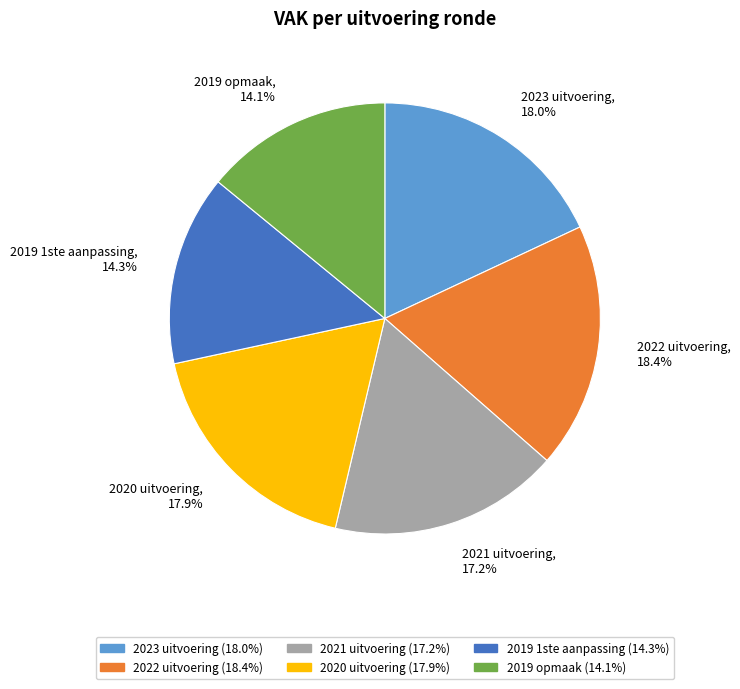

Does 2022 uitvoering represent more than half of the total?

No